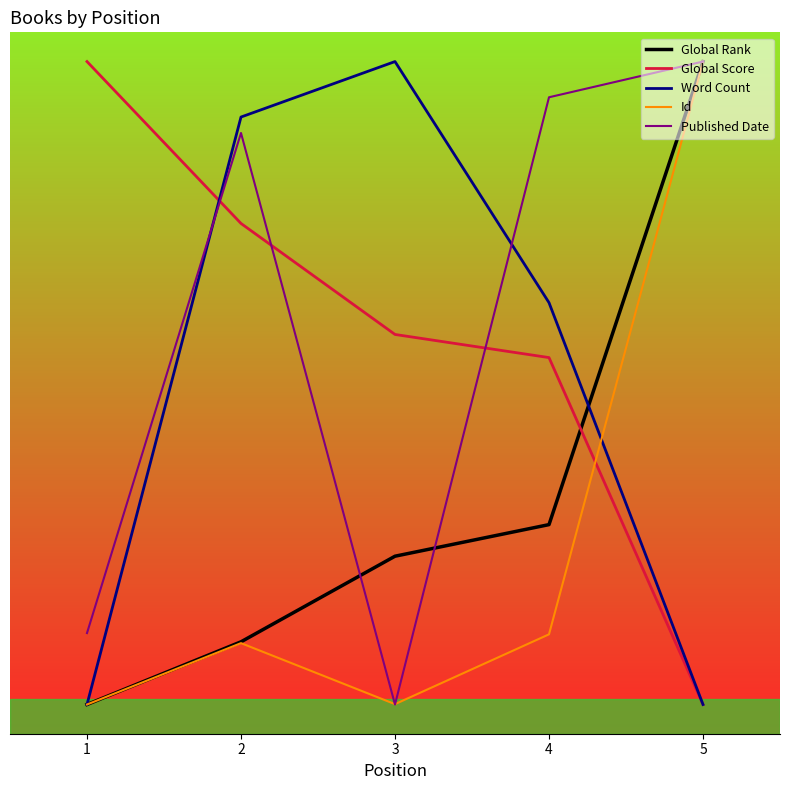

What is the sum of all Id values?

15756.4